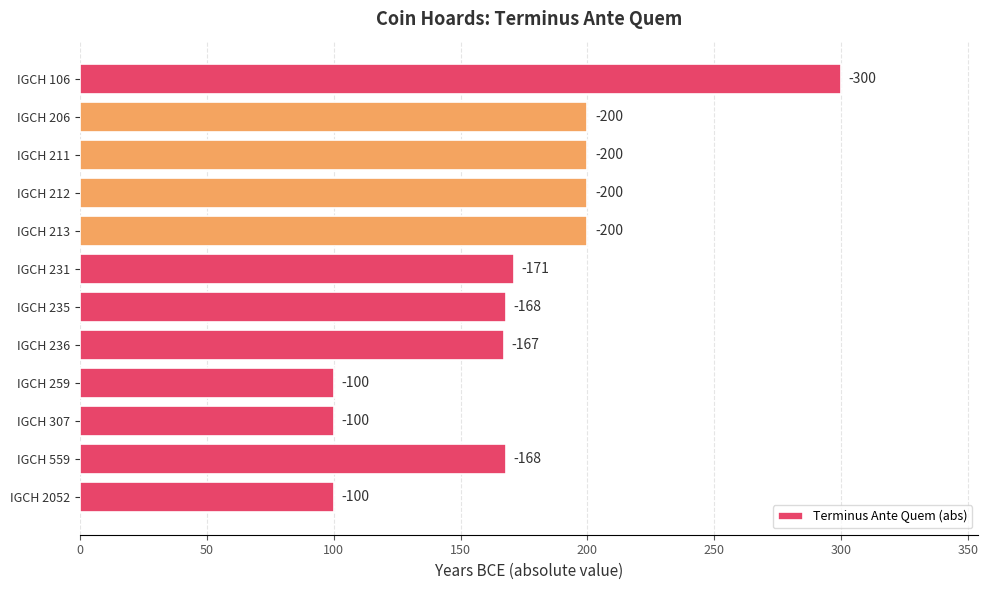

Are the bars horizontal?

Yes